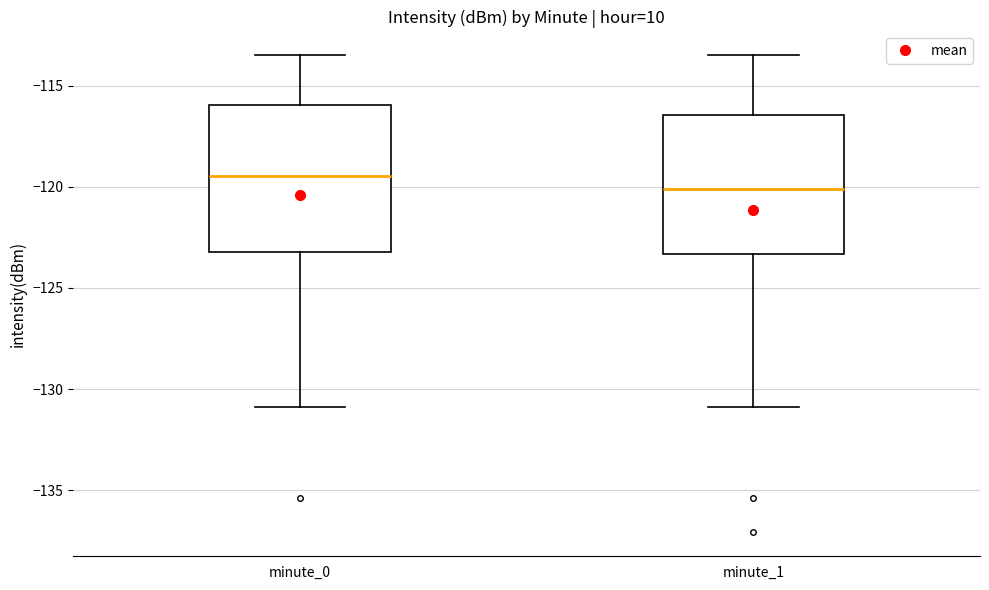

Reading left to right, read every box against the y-axis: the position of its median line, the range the box covers, and the ends of its whiskers. The values are not printed on the chart, so give them approximately, as read against the axis.

minute_0: median -119.5, box -123.0 to -116.0, whiskers -131.0 to -113.5
minute_1: median -120.0, box -123.5 to -116.5, whiskers -131.0 to -113.5